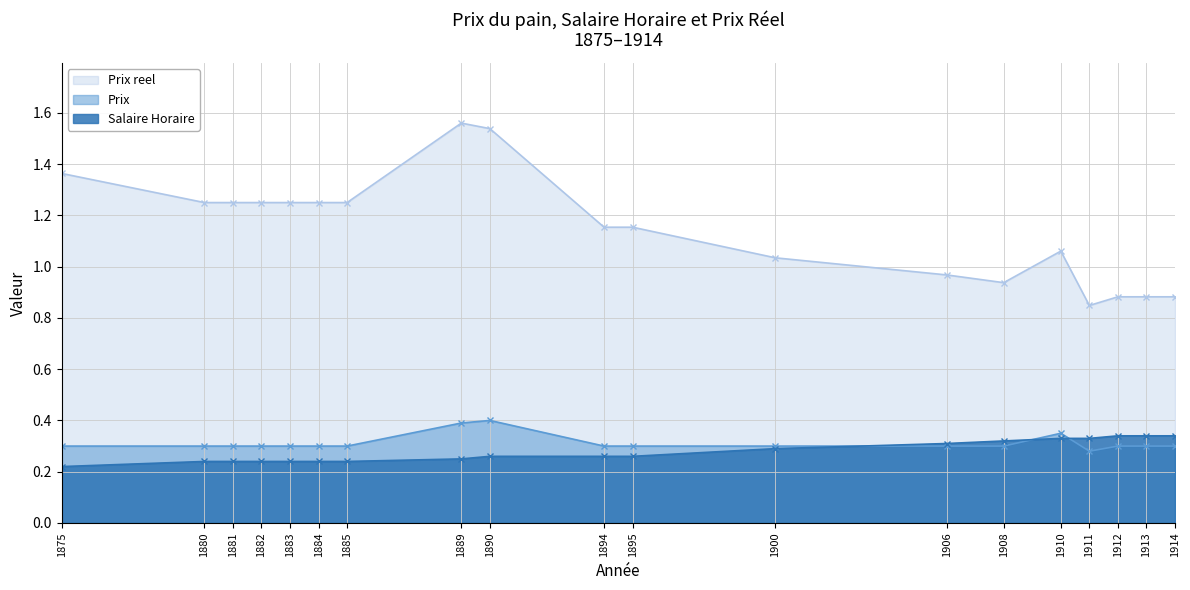

How many lines are shown in the chart?

3